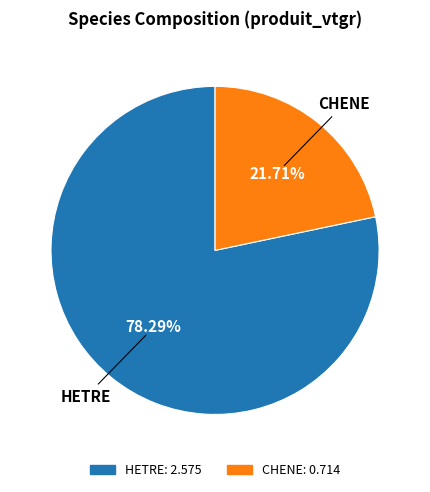

To the nearest percent, what is the difference between the HETRE and CHENE slice percentages?

57%